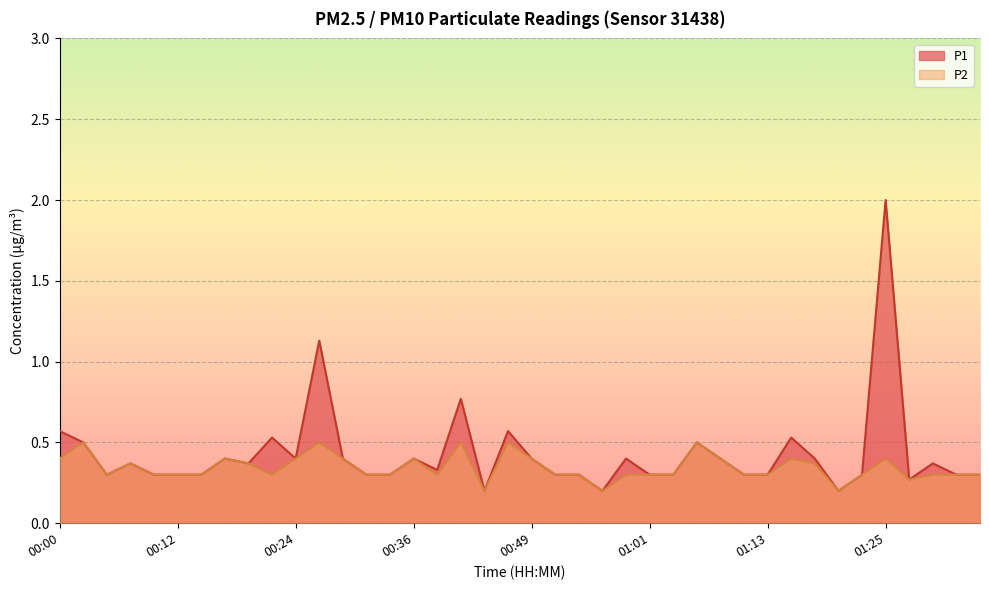

What is the sum of all P1 values?

17.1